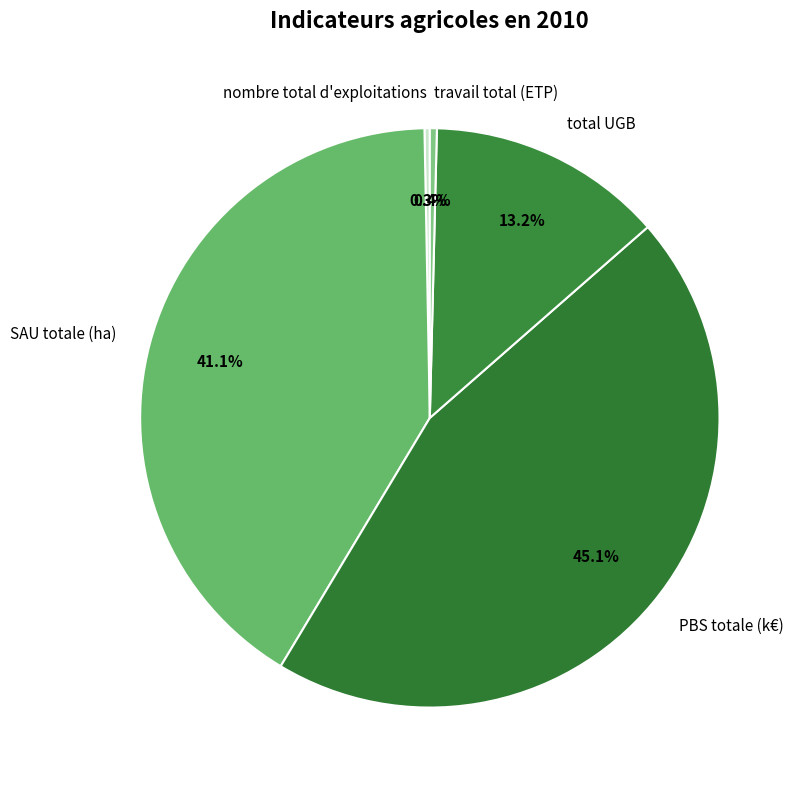

Which slice is the largest?

PBS totale (k€)